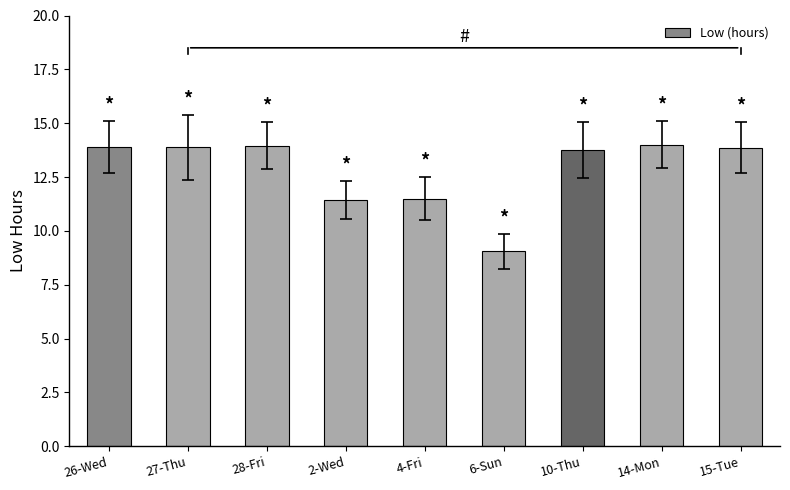

What is the label of the 5th bar from the left?

4-Fri